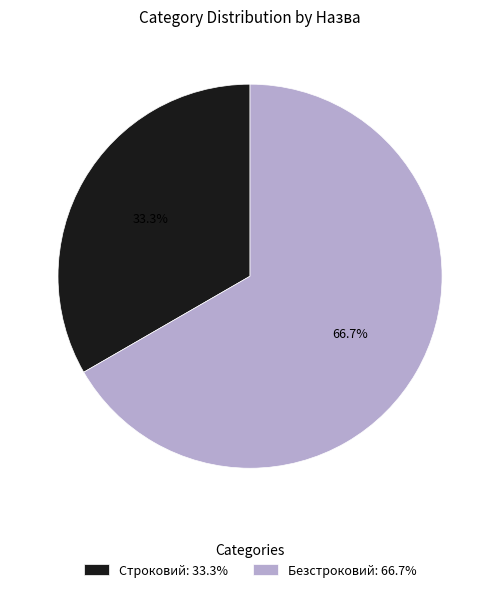

How many segments does this pie chart have?

2